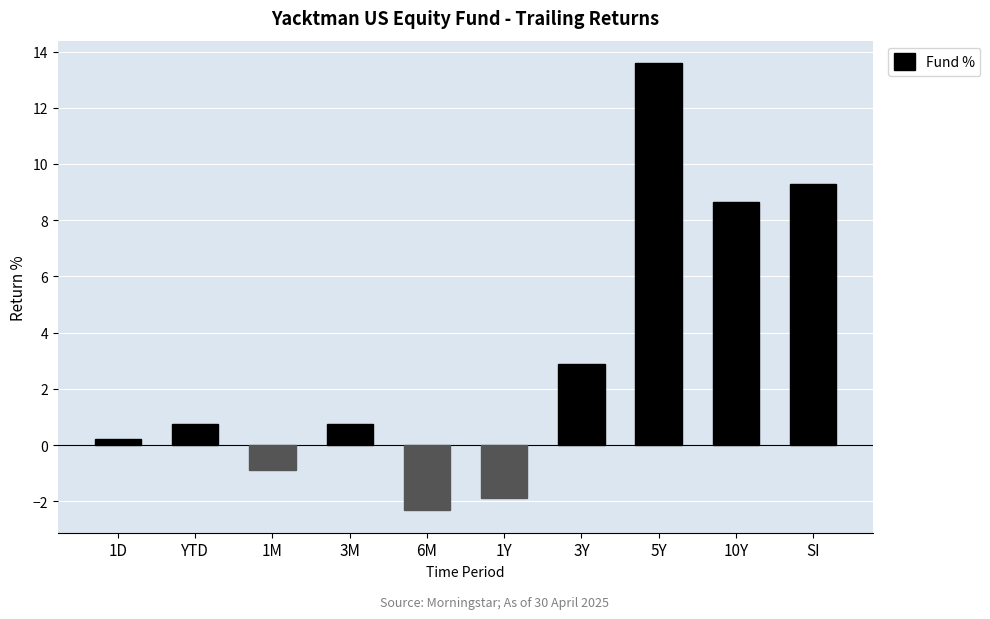

How many series are shown in this chart?

1